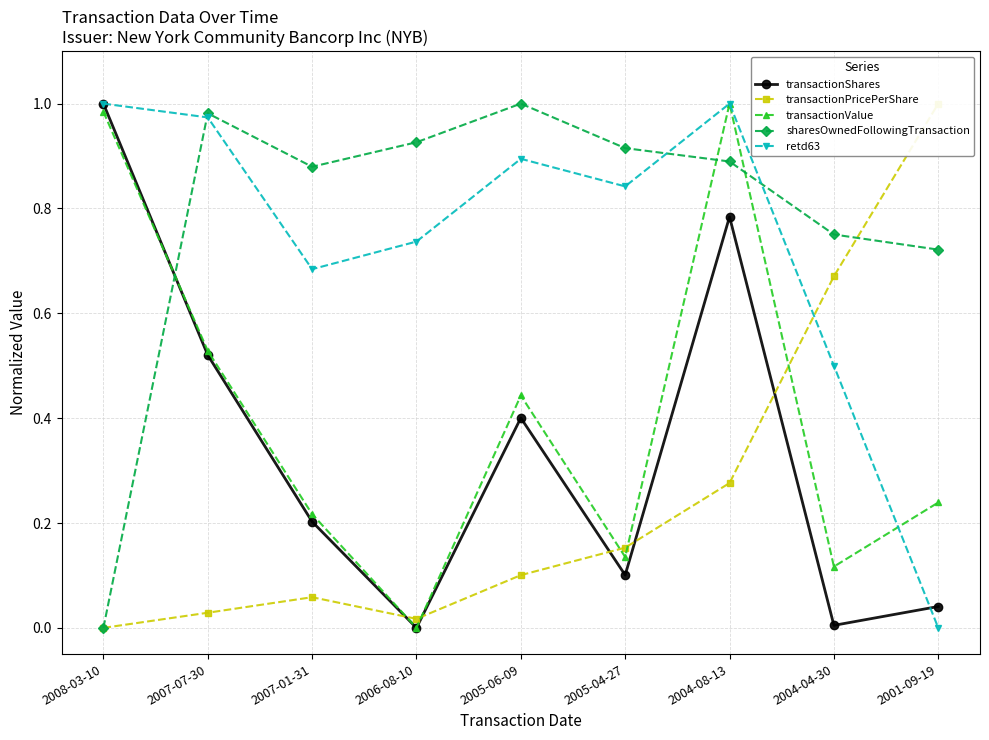

What is the sum of all transactionPricePerShare values?

2.3